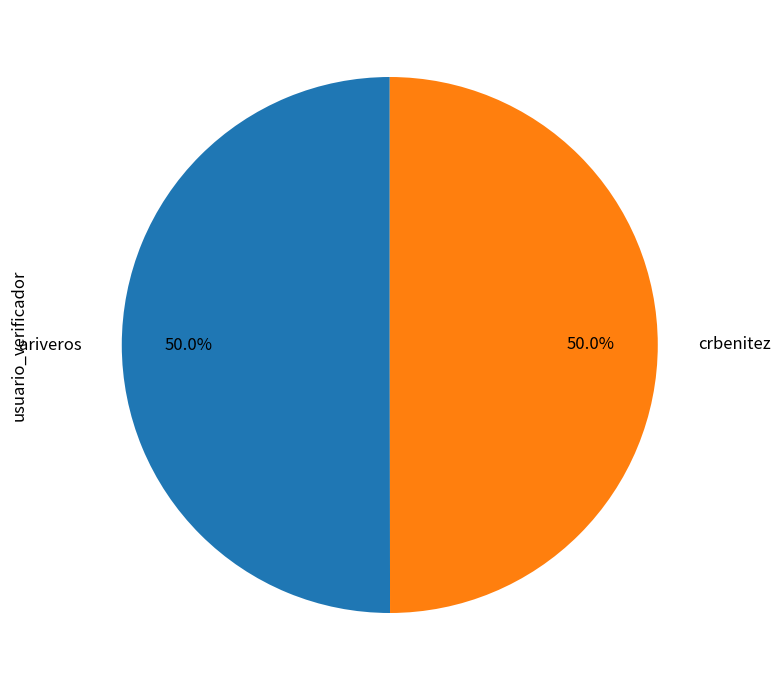

What is the ratio of the value at crbenitez to the value at ariveros?

1.0